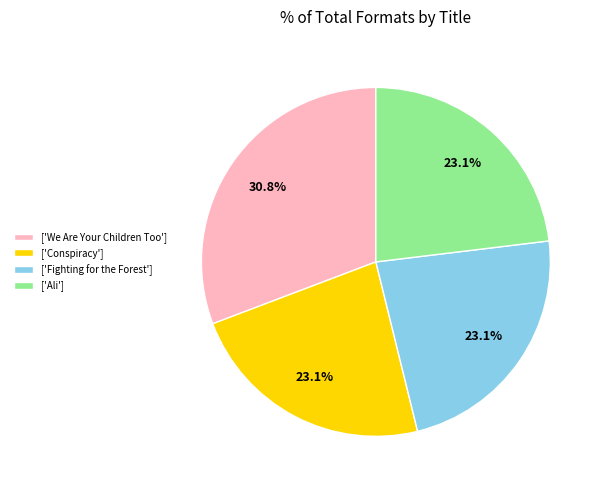

Which category has the biggest portion of the pie?

['We Are Your Children Too']